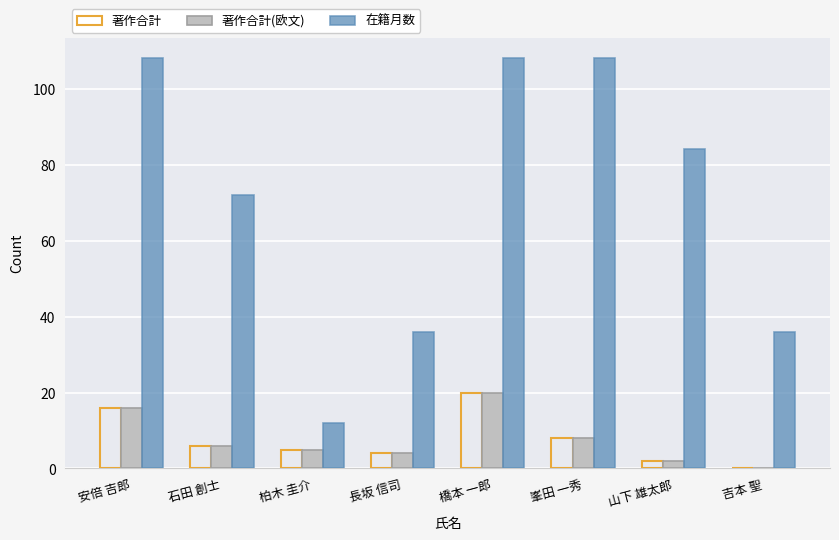

Which series has the largest total across all categories?

在籍月数